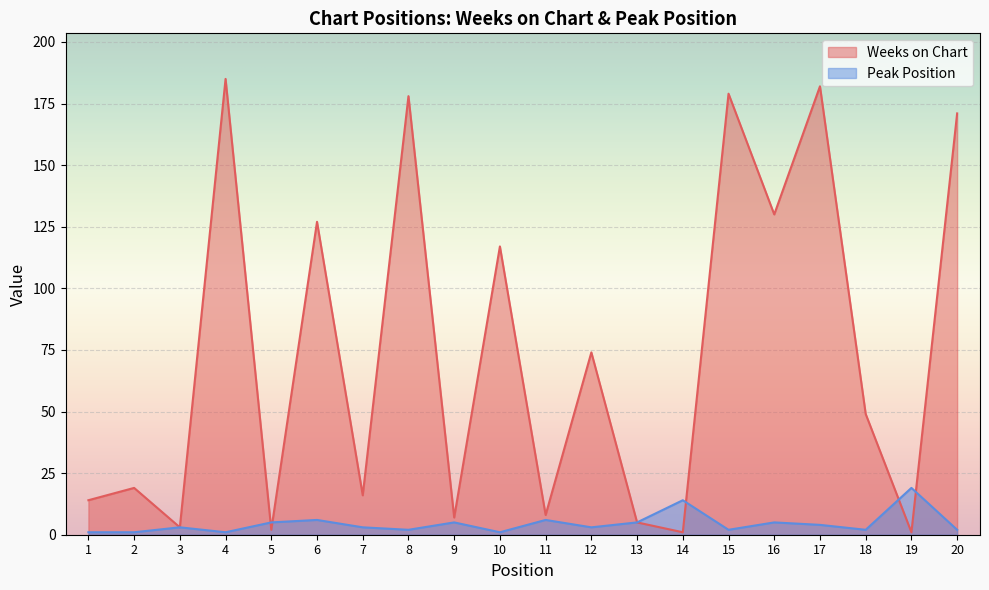

After their last crossing, which series has the higher values: Peak Position or Weeks on Chart?

Weeks on Chart